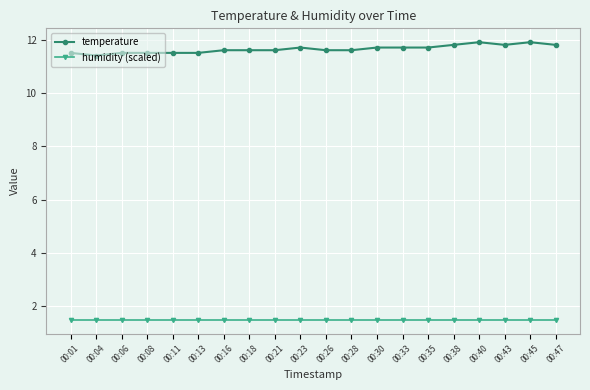

Which series changed the most between 00:11 and 00:30?

temperature